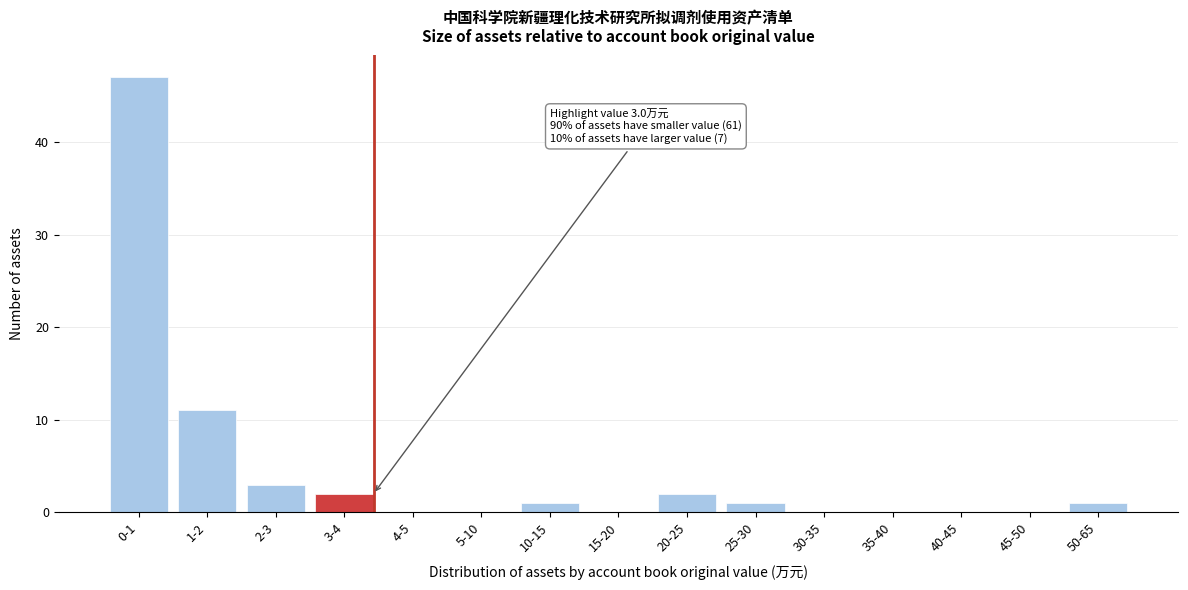

Reading left to right, transcribe all the data shown in this chart.

0-1=47	1-2=11	2-3=3	3-4=2	4-5=0	5-10=0	10-15=1	15-20=0	20-25=2	25-30=1	30-35=0	35-40=0	40-45=0	45-50=0	50-65=1